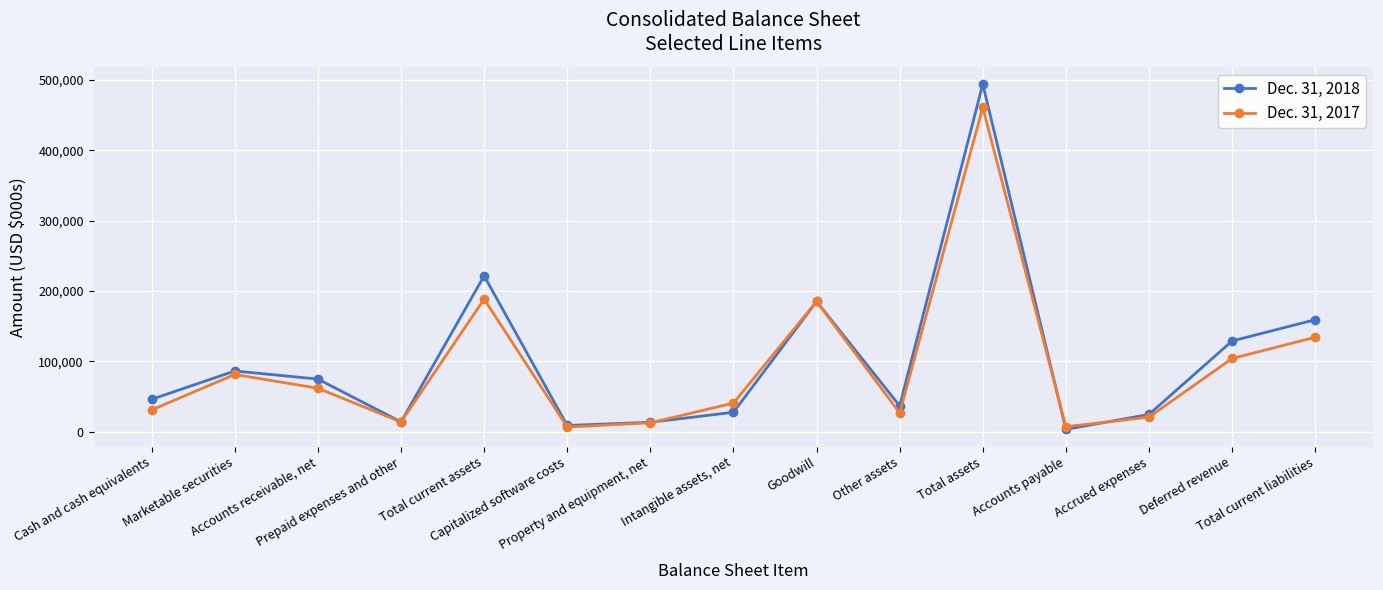

At Deferred revenue, list the series in order from smallest to largest.

Dec. 31, 2017, Dec. 31, 2018